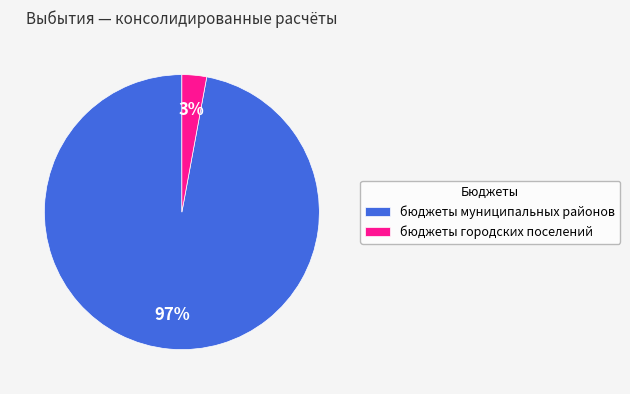

To the nearest percent, what is the difference between the largest and smallest slice percentages?

94%